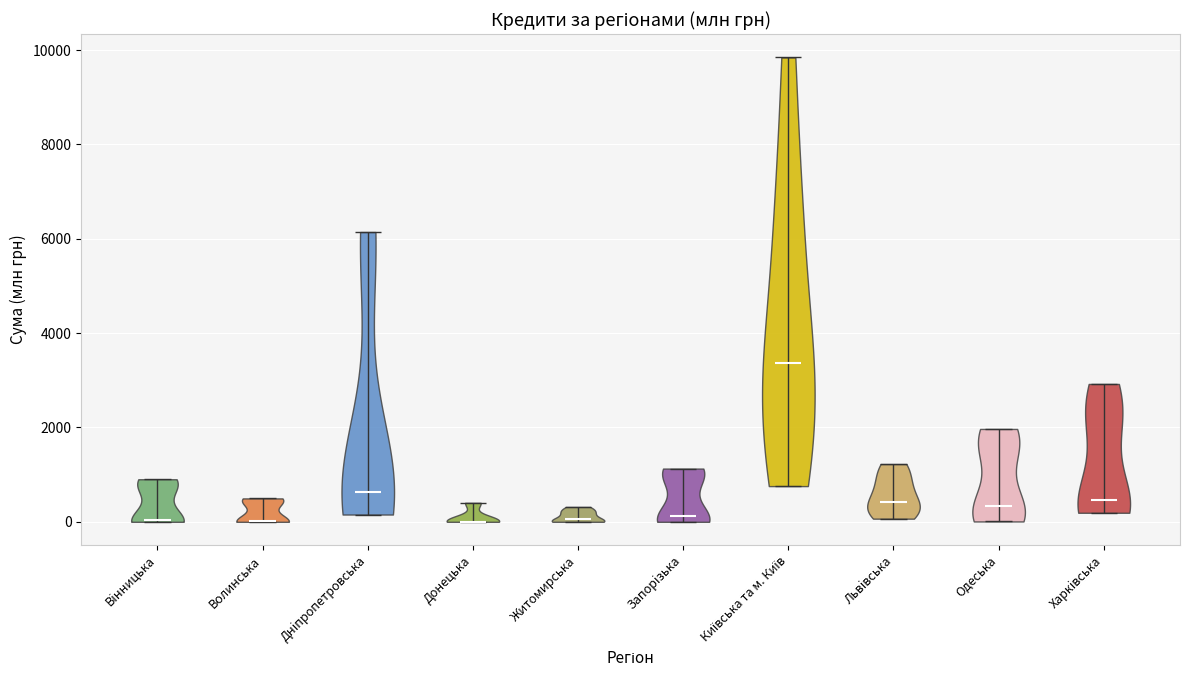

Reading left to right, read every violin against the y-axis: where its median line is, and the lowest and highest points it reaches. The values are not printed on the chart, so give them approximately, as read against the axis.

Вiнницька: median line 0, lowest point 0, highest point 1000
Волинська: median line 0, lowest point 0, highest point 400
Днiпропетровська: median line 600, lowest point 200, highest point 6200
Донецька: median line 0, lowest point 0, highest point 400
Житомирська: median line 0, lowest point 0, highest point 400
Запорiзька: median line 200, lowest point 0, highest point 1200
Київська та м. Київ: median line 3400, lowest point 800, highest point 9800
Львiвська: median line 400, lowest point 0, highest point 1200
Одеська: median line 400, lowest point 0, highest point 2000
Харкiвська: median line 400, lowest point 200, highest point 3000